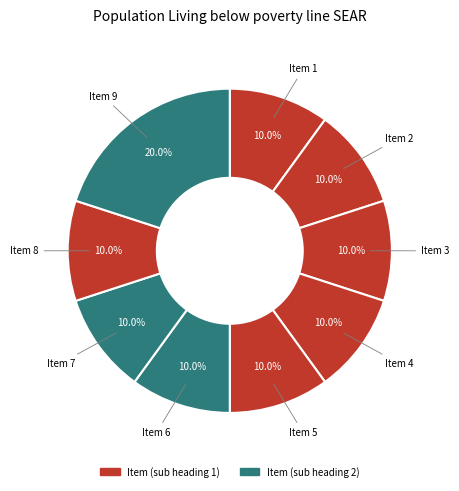

Count the number of slices in the pie.

9